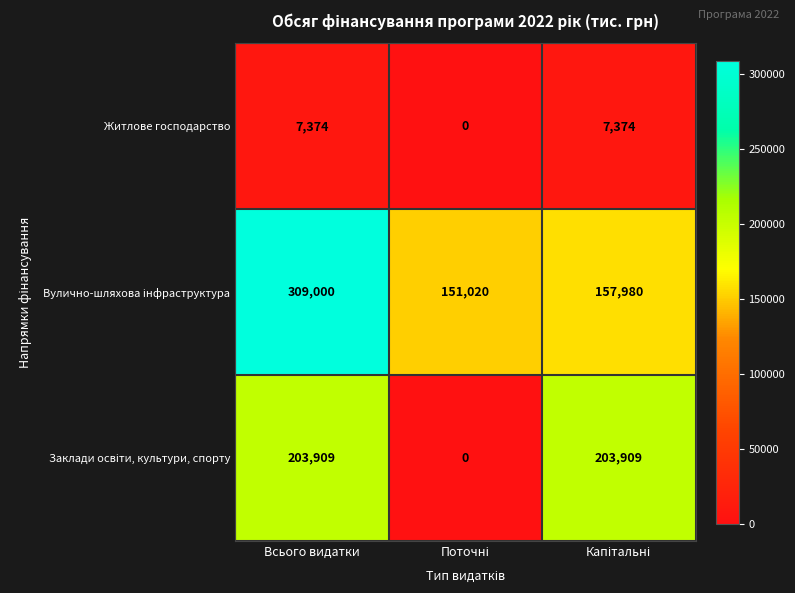

What is the sum of all Житлове господарство values?

14748